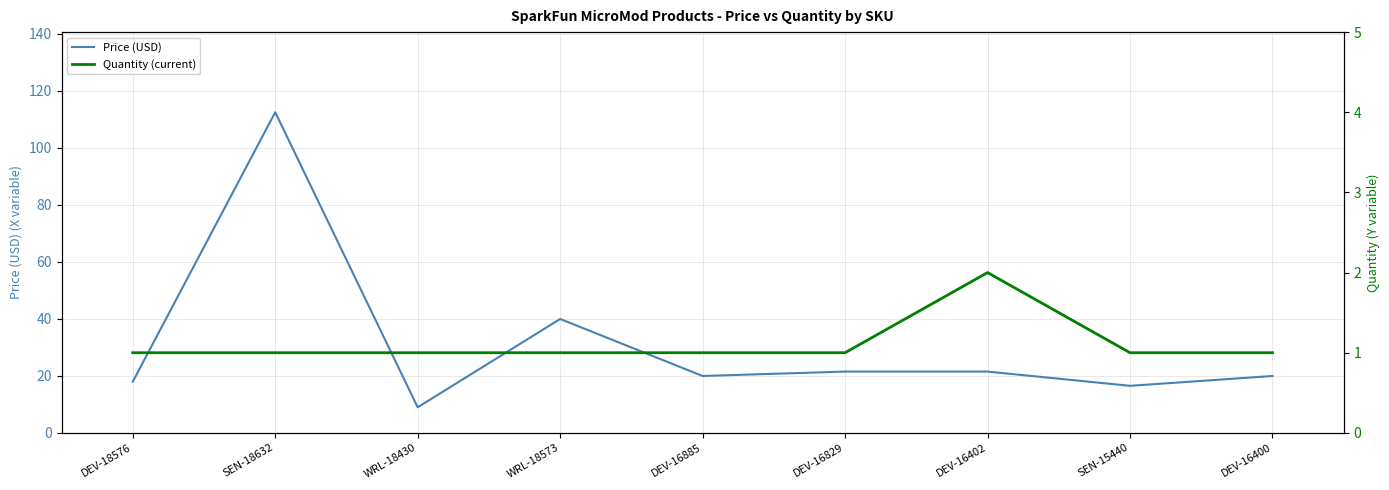

In Price (USD), how many points are lower than both neighbors (excluding endpoints)?

3